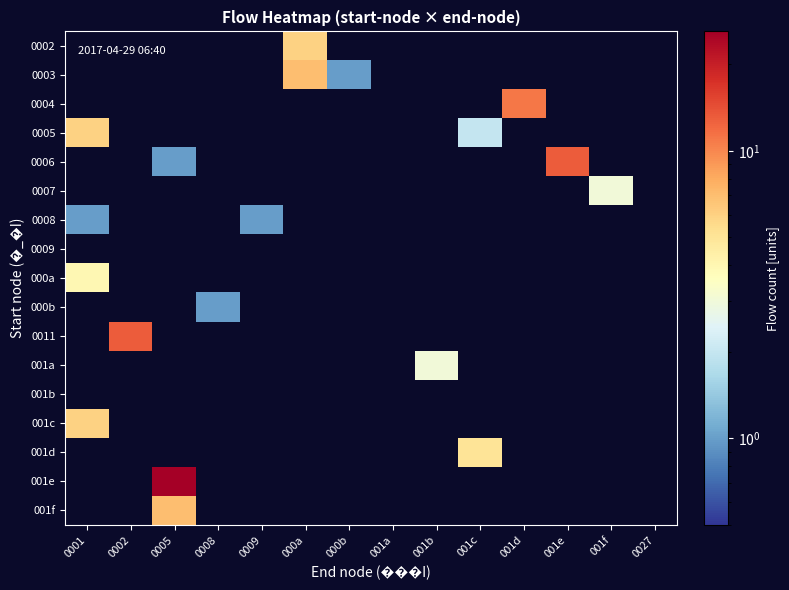

At which category is the sum across all series the highest?

0005